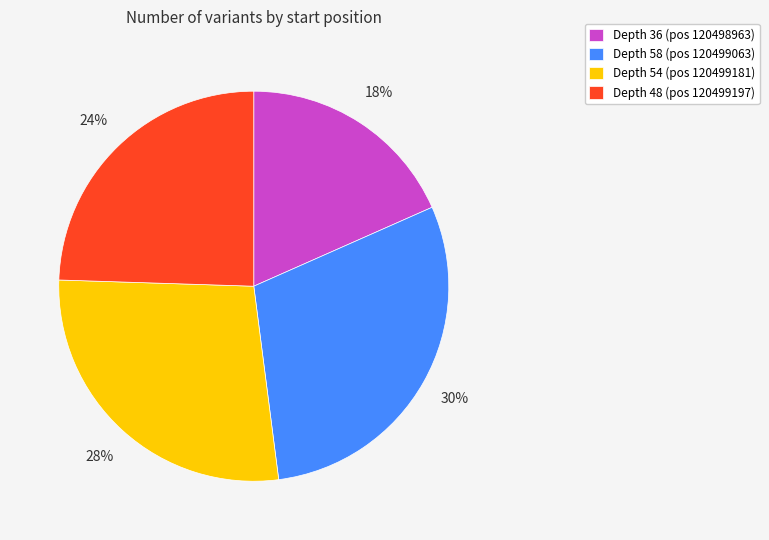

How many slices are in this pie chart?

4